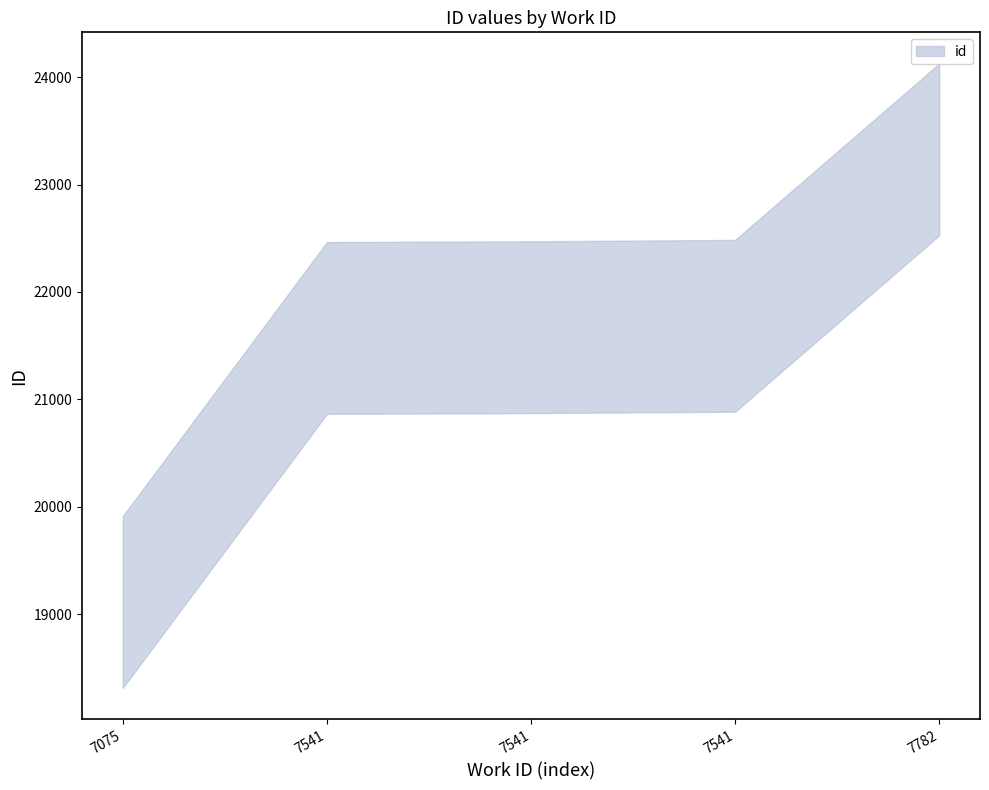

What is the maximum value shown in the chart?

23328